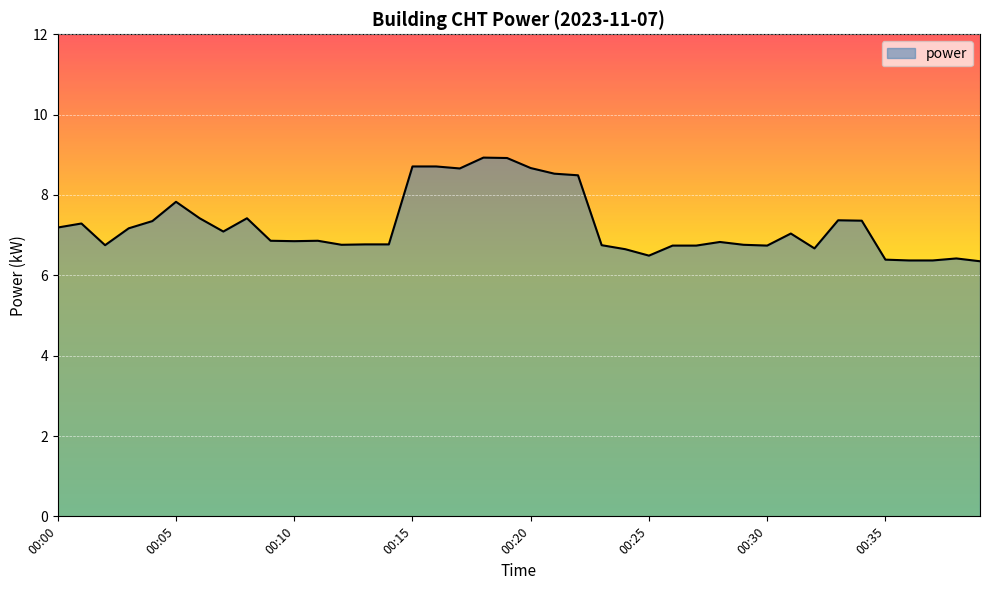

What is the difference between the maximum and minimum values?

2.6